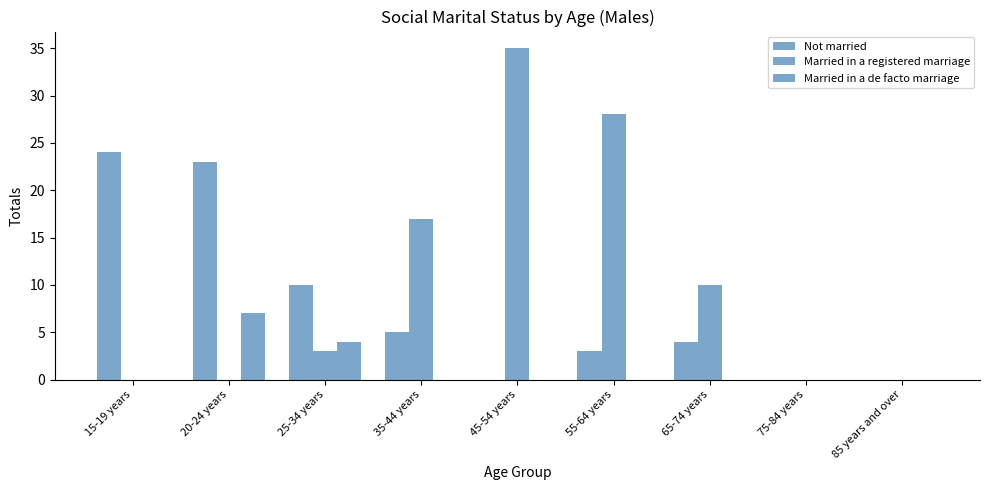

Are the bars grouped side by side (vs. stacked)?

Yes